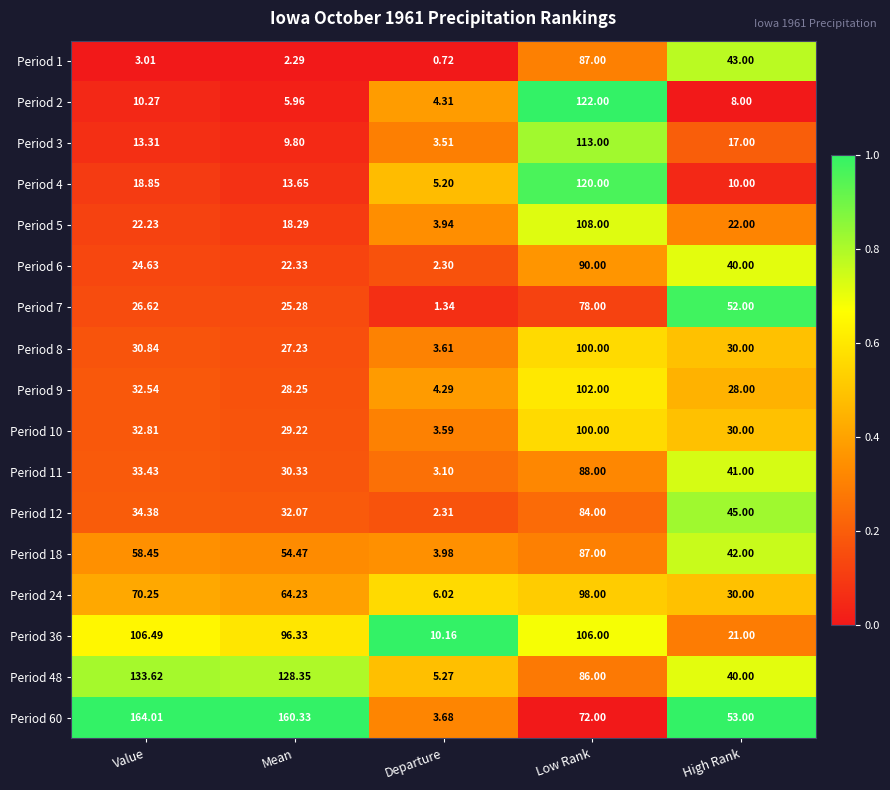

What is the spread (max minus min) of values at High Rank?

45.0